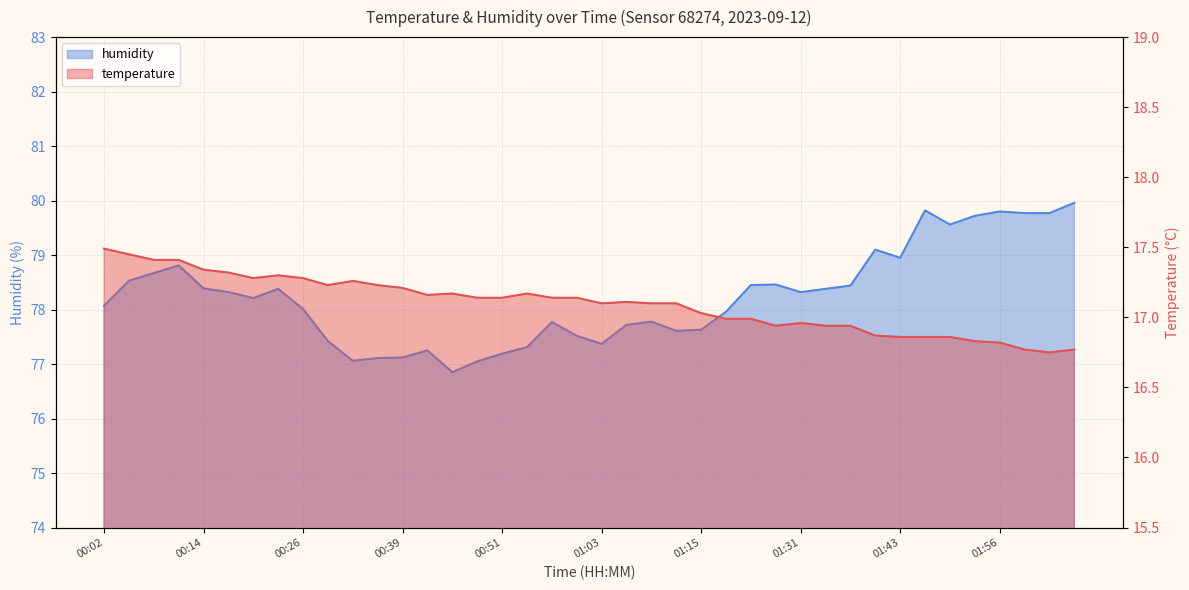

Rank the series by their average value, from lowest to highest.

temperature, humidity